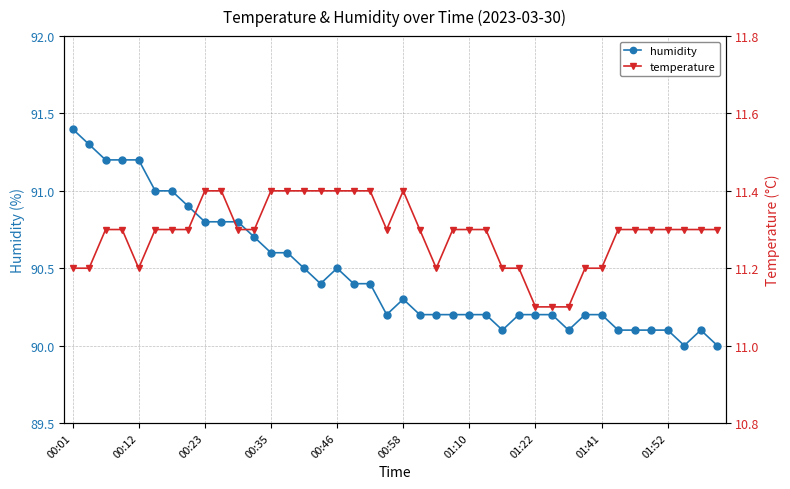

Reading right to left, extract all data points from this chart.

humidity: 90.0	90.1	90.0	90.1	90.1	90.1	90.1	90.2	90.2	90.1	90.2	90.2	90.2	90.1	90.2	90.2	90.2	90.2	90.2	90.3	90.2	90.4	90.4	90.5	90.4	90.5	90.6	90.6	90.7	90.8	90.8	90.8	90.9	91.0	91.0	91.2	91.2	91.2	91.3	91.4
temperature: 11.3	11.3	11.3	11.3	11.3	11.3	11.3	11.2	11.2	11.1	11.1	11.1	11.2	11.2	11.3	11.3	11.3	11.2	11.3	11.4	11.3	11.4	11.4	11.4	11.4	11.4	11.4	11.4	11.3	11.3	11.4	11.4	11.3	11.3	11.3	11.2	11.3	11.3	11.2	11.2